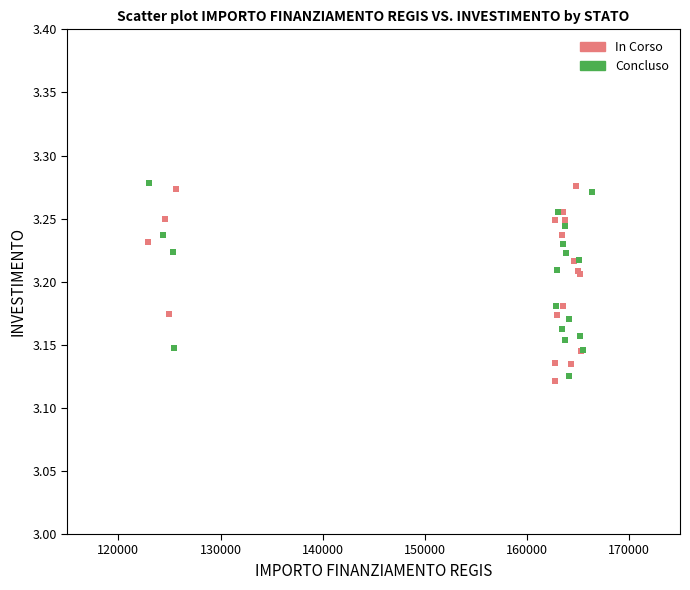

What are all the series names shown in the legend?

In Corso, Concluso